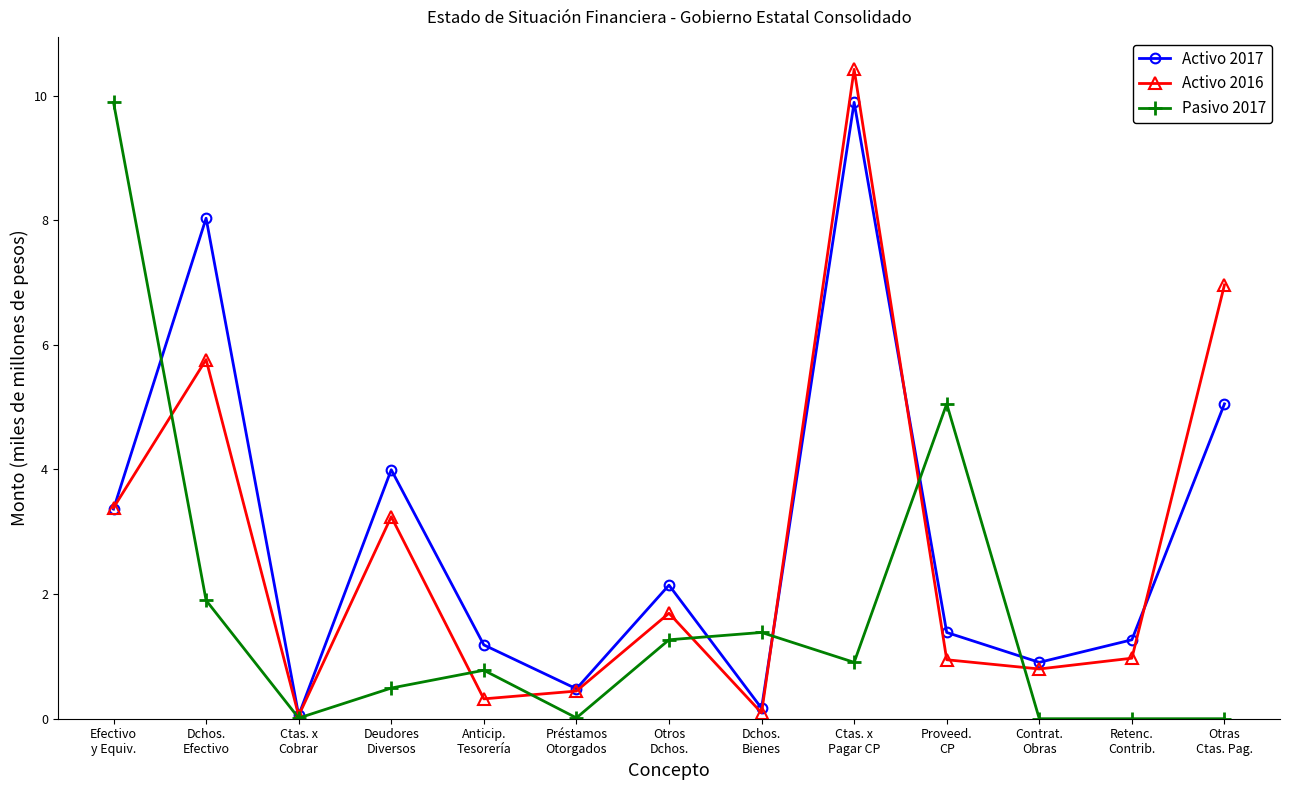

At how many categories does at least one series exceed 2?

7